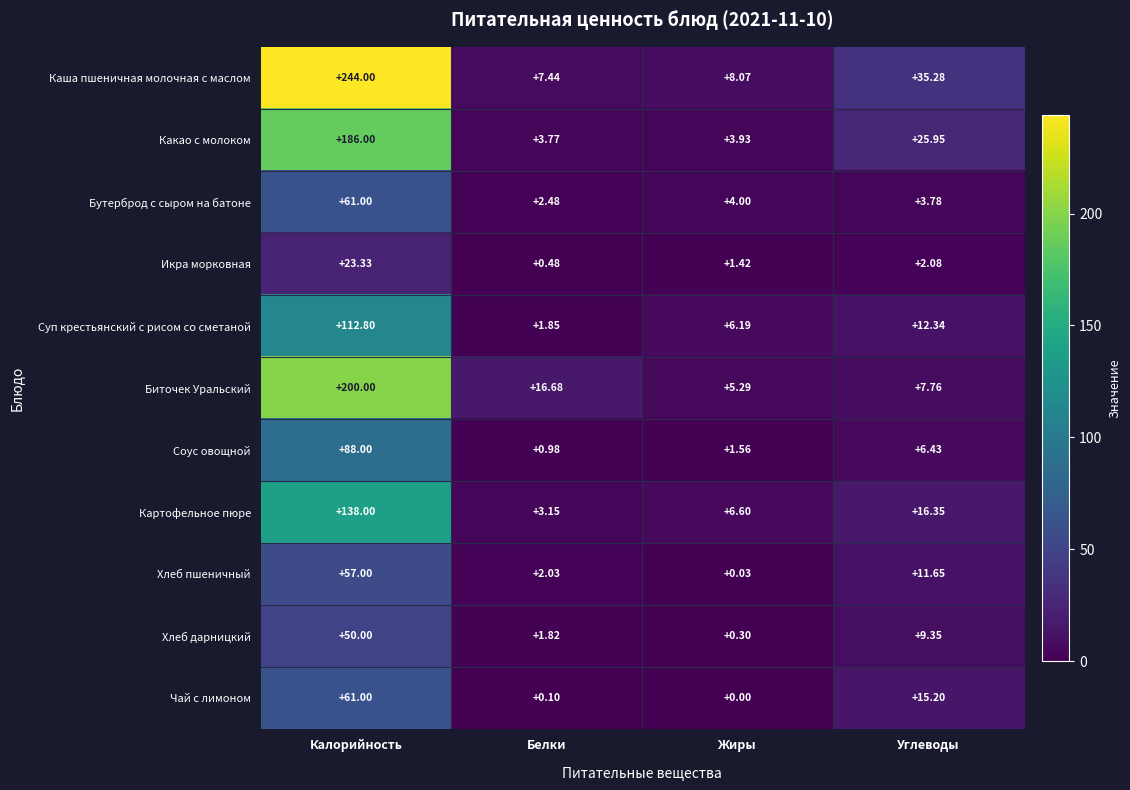

List the labels in order of Чай с лимоном value, smallest first.

Жиры, Белки, Углеводы, Калорийность